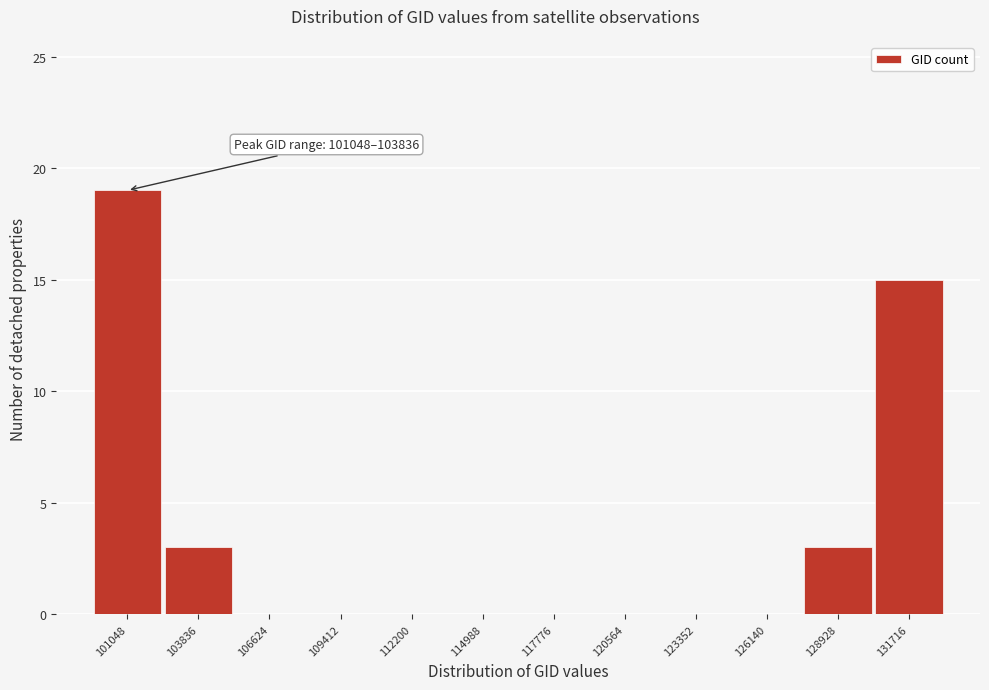

Reading left to right, extract all data points from this chart.

101048=19	103836=3	106624=0	109412=0	112200=0	114988=0	117776=0	120564=0	123352=0	126140=0	128928=3	131716=15